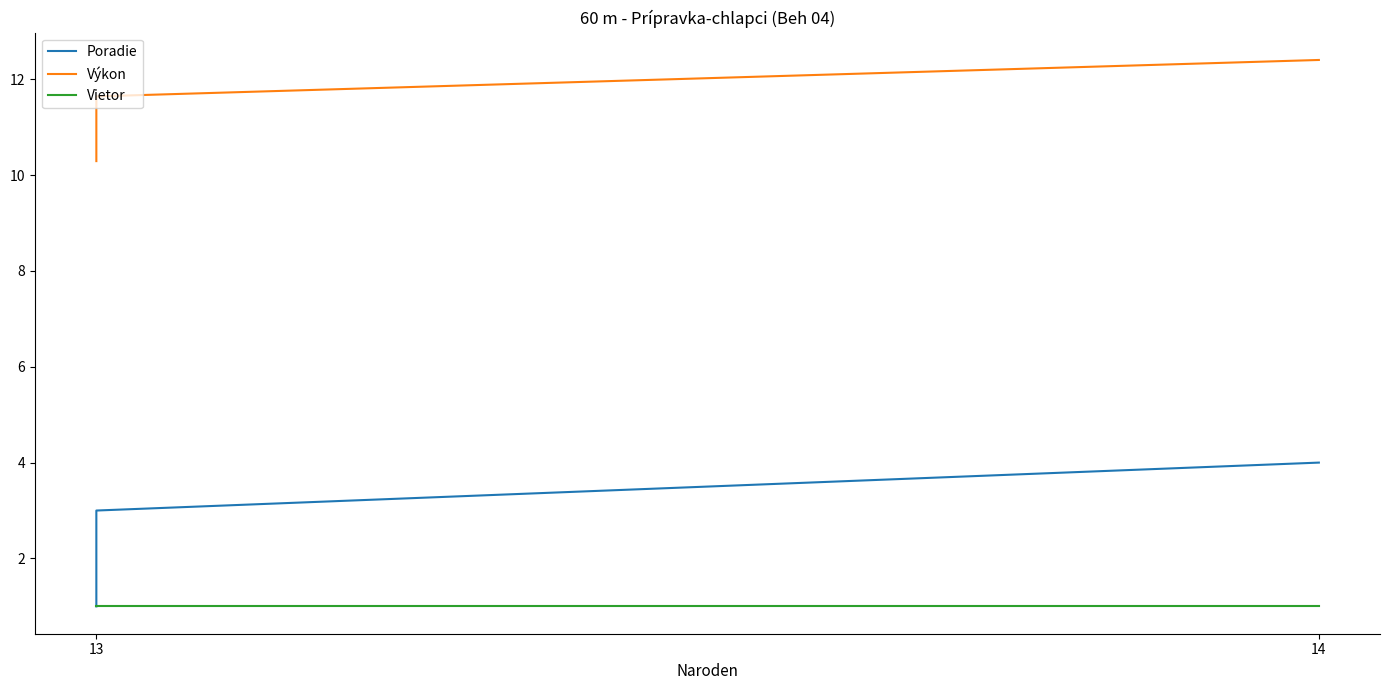

What is the difference between the second highest and second lowest values in the Poradie series?

1.0